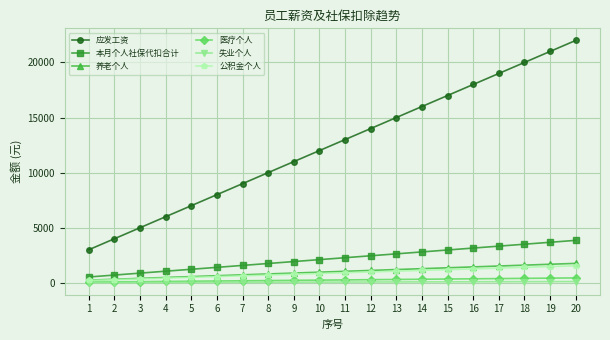

What is the sum of all 医疗个人 values?

5000